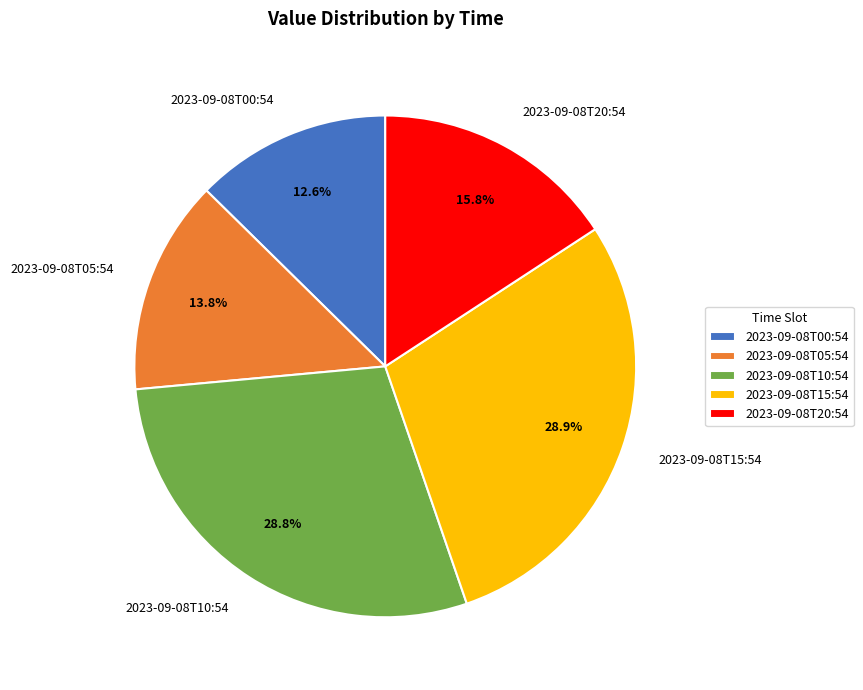

Combined, what portion of the pie is 2023-09-08T05:54 and 2023-09-08T10:54?

42.6%